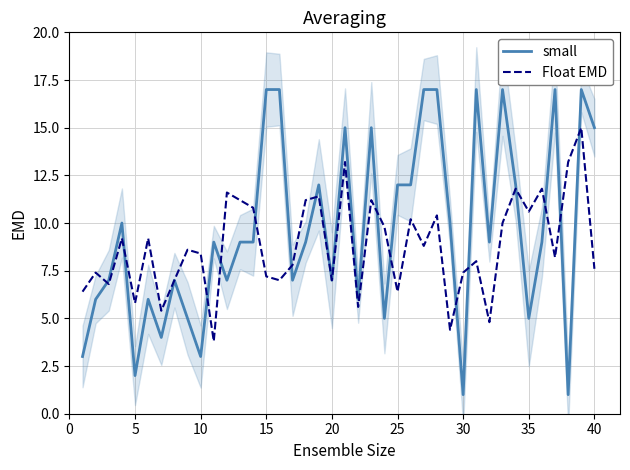

At how many categories does at least one series exceed 6?

37